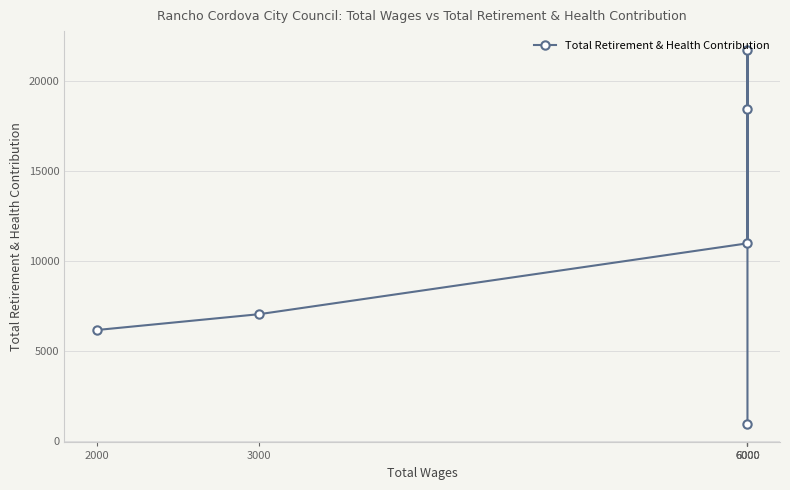

The value at 2000 is 6155. True or false?

True